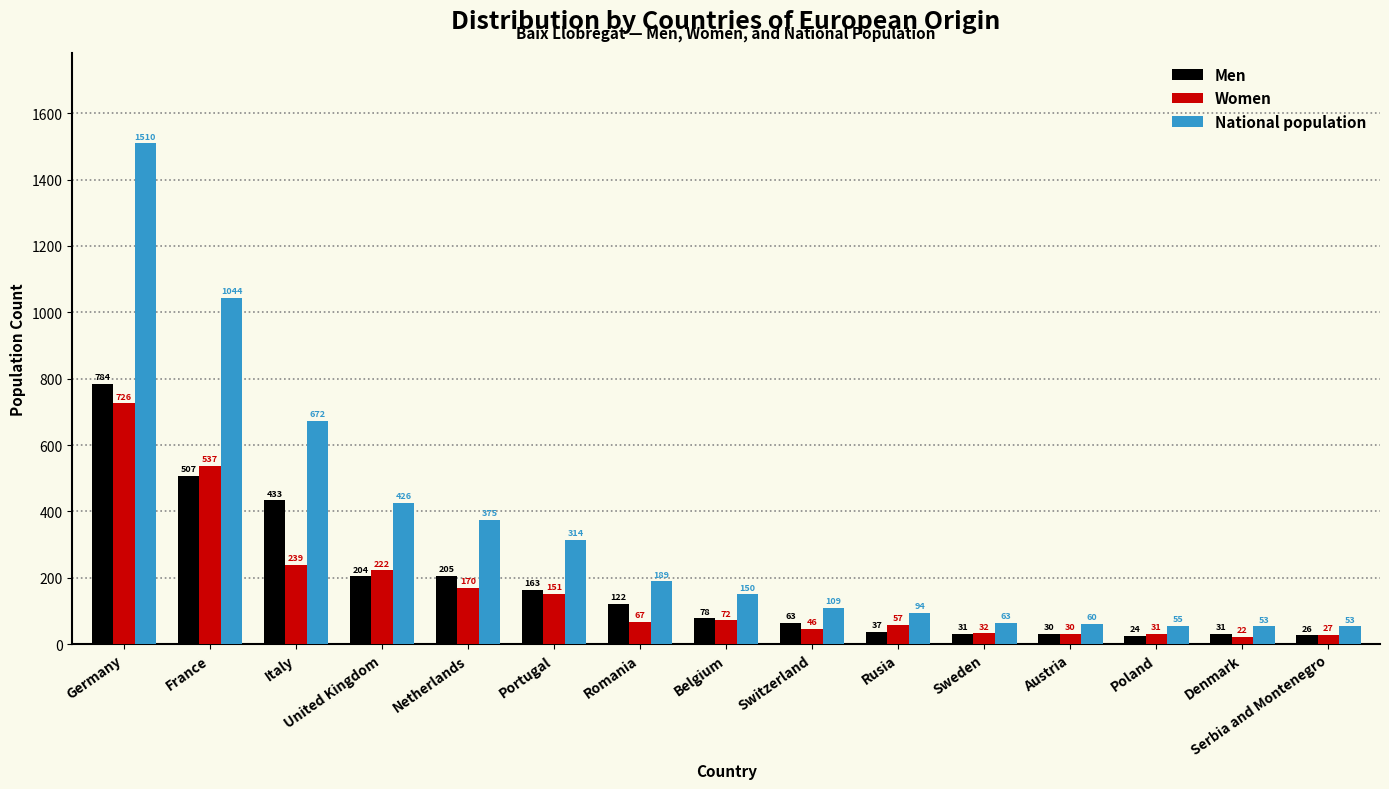

True or false: Women has a value of 222 at United Kingdom.

True